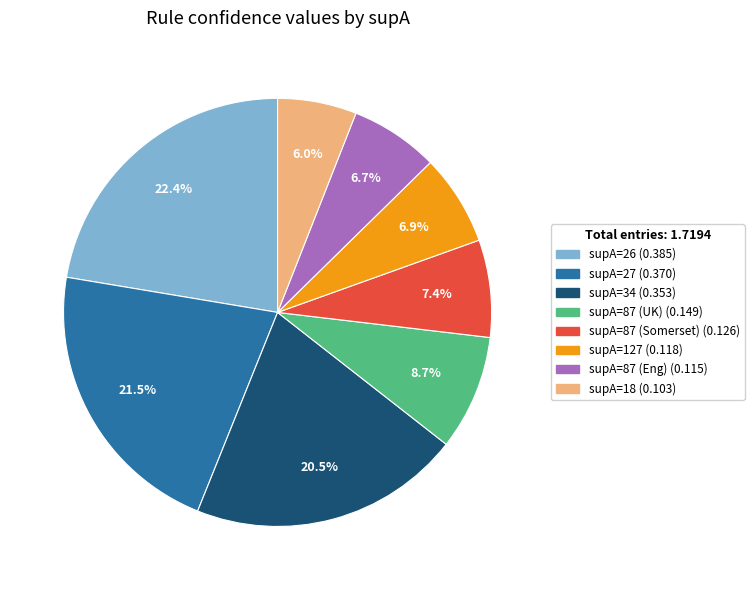

Does any single category account for the majority?

No